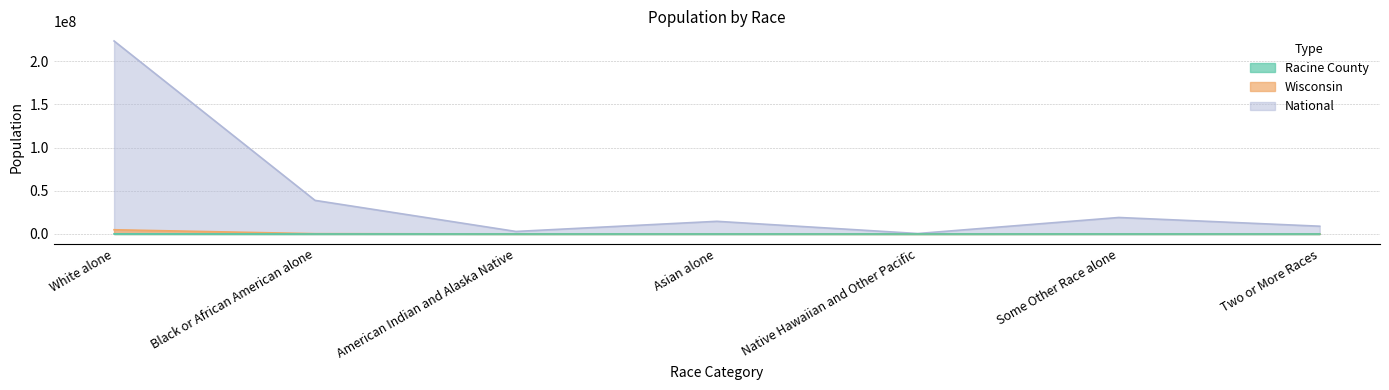

At which category is the sum across all series the highest?

White alone